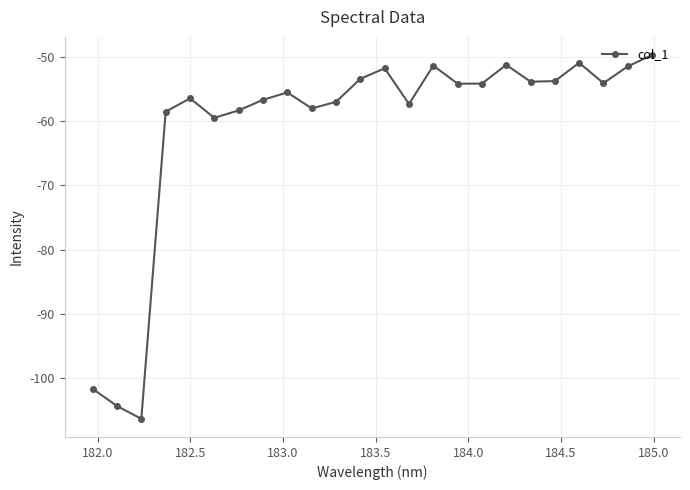

How many data points does each series have?

24